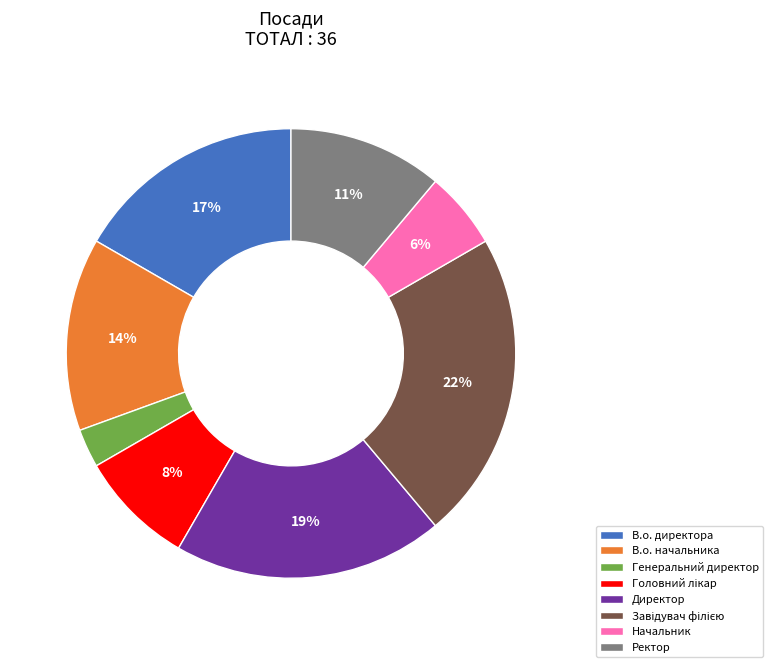

The Начальник slice represents 6% of the pie. True or false?

True